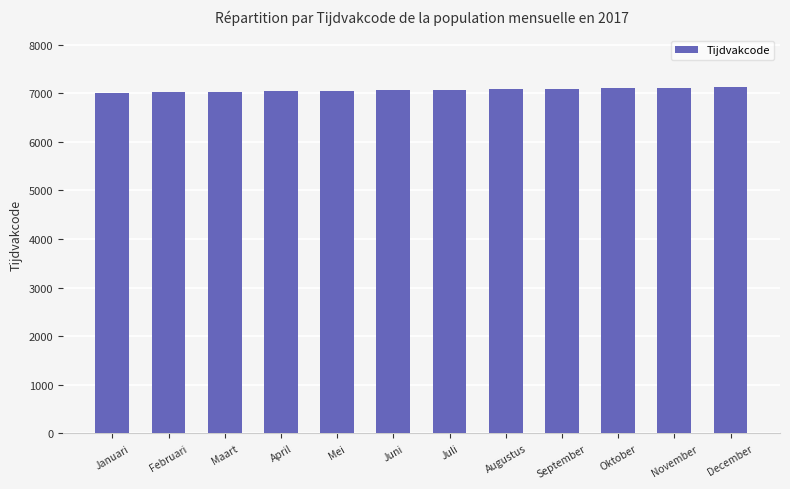

What is the approximate value at Mei, to the nearest 5?

7050